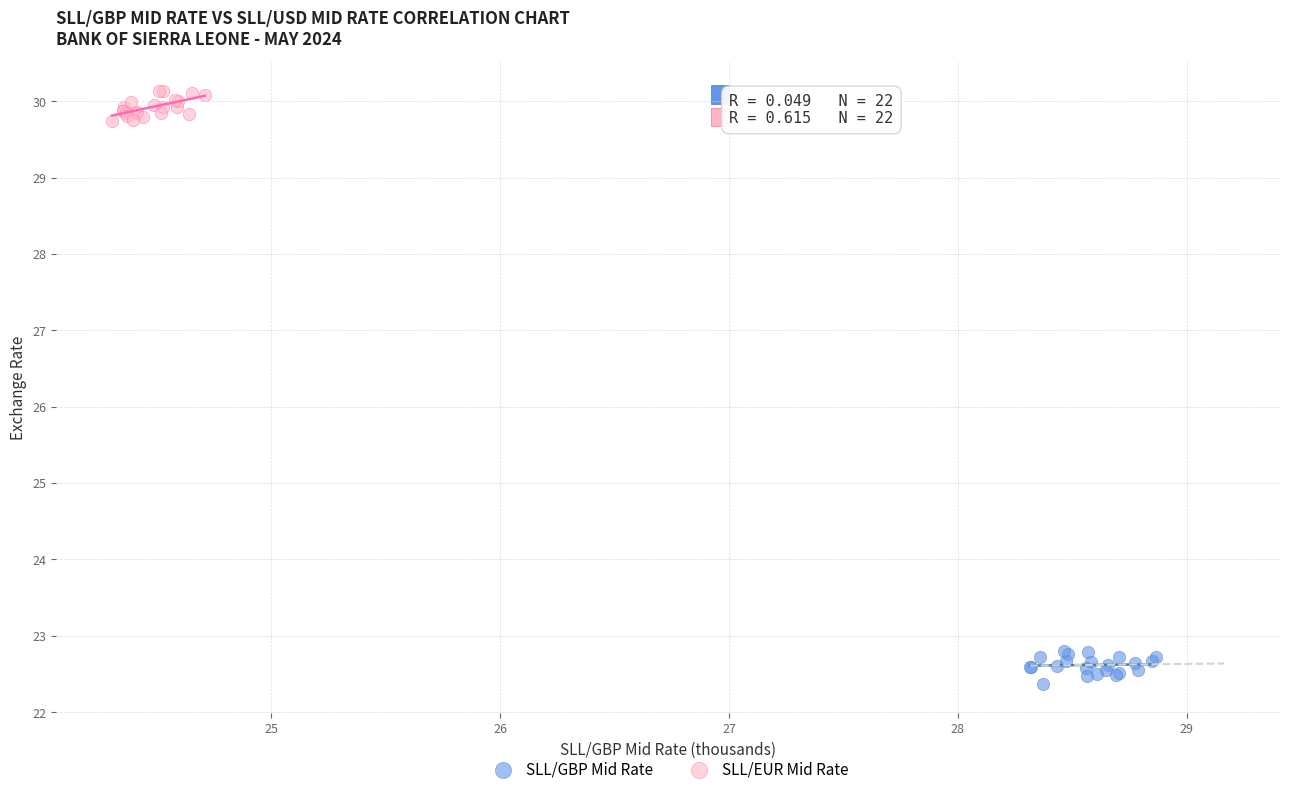

Which series contains the lowest Y value?

SLL/GBP Mid Rate